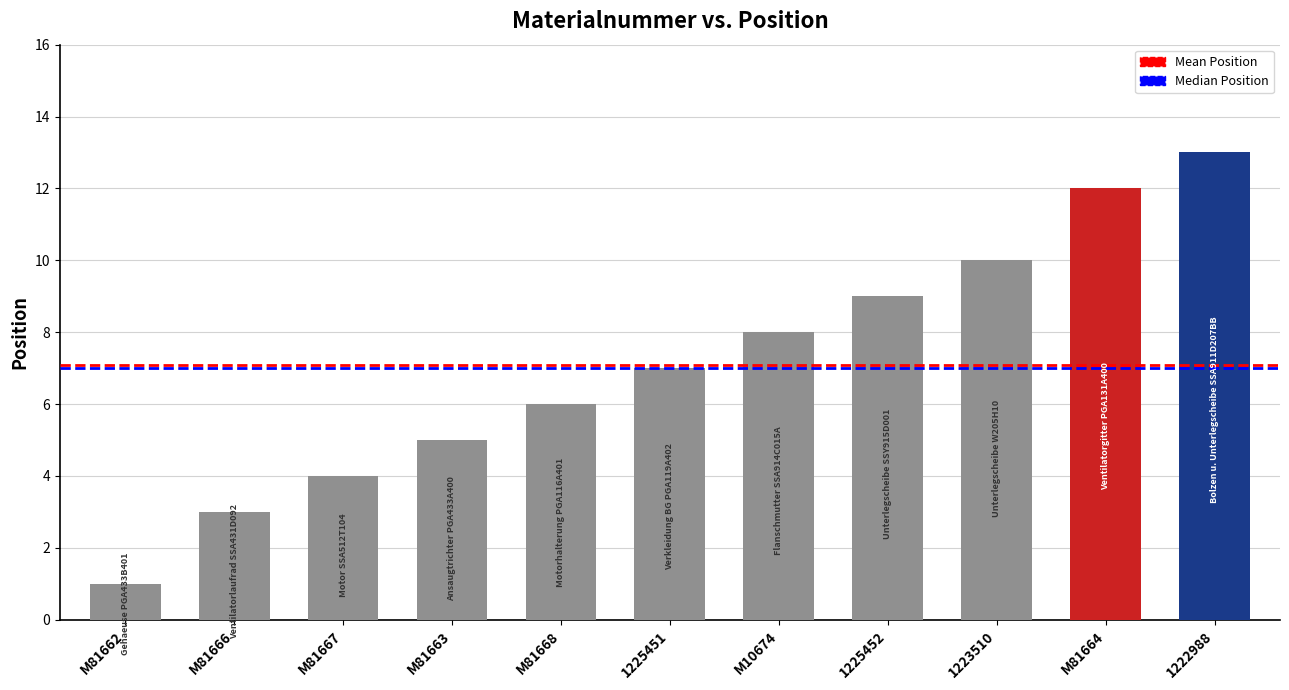

What position from the right is 1225451?

6